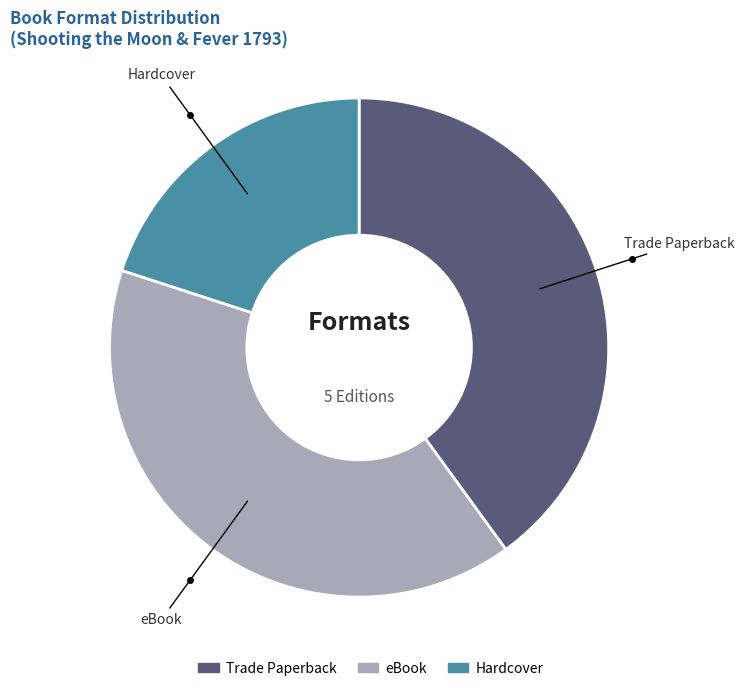

Between eBook and Hardcover, which is larger?

eBook